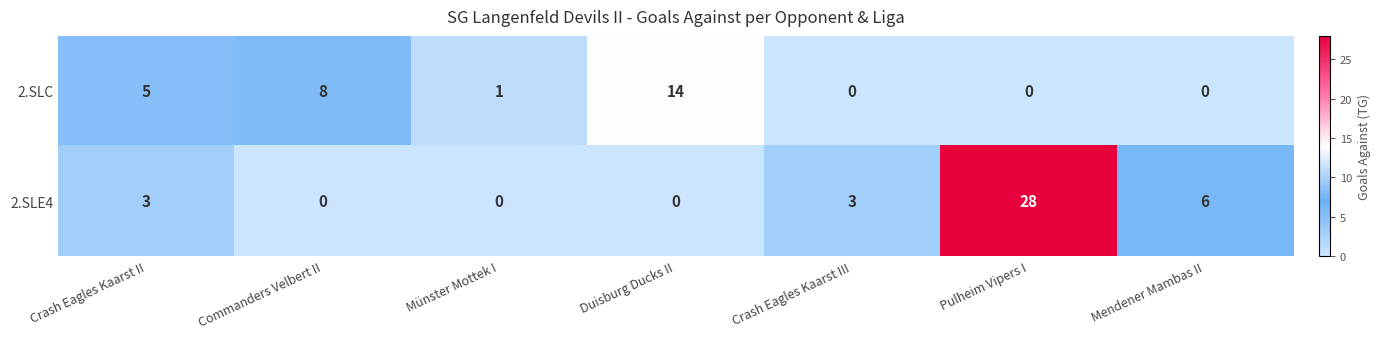

Reading left to right, extract all data points from this chart.

2.SLC: Crash Eagles Kaarst II=5	Commanders Velbert II=8	Münster Mottek I=1	Duisburg Ducks II=14	Crash Eagles Kaarst III=0	Pulheim Vipers I=0	Mendener Mambas II=0
2.SLE4: Crash Eagles Kaarst II=3	Commanders Velbert II=0	Münster Mottek I=0	Duisburg Ducks II=0	Crash Eagles Kaarst III=3	Pulheim Vipers I=28	Mendener Mambas II=6